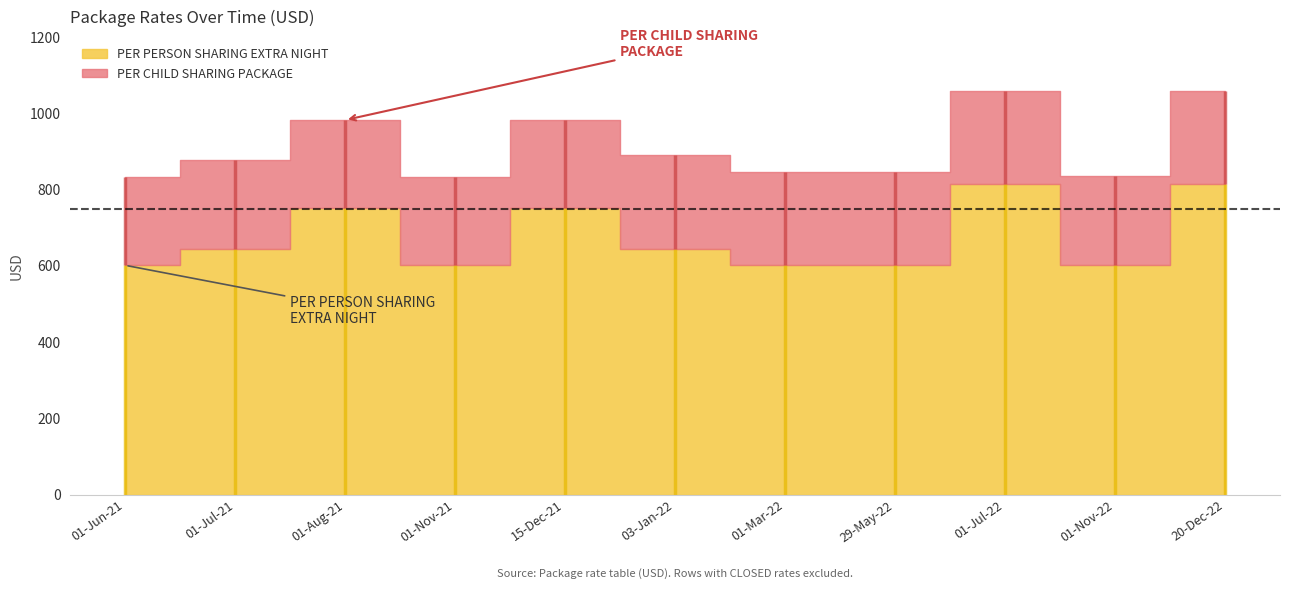

Which label corresponds to the largest value in the chart?

01-Jul-22